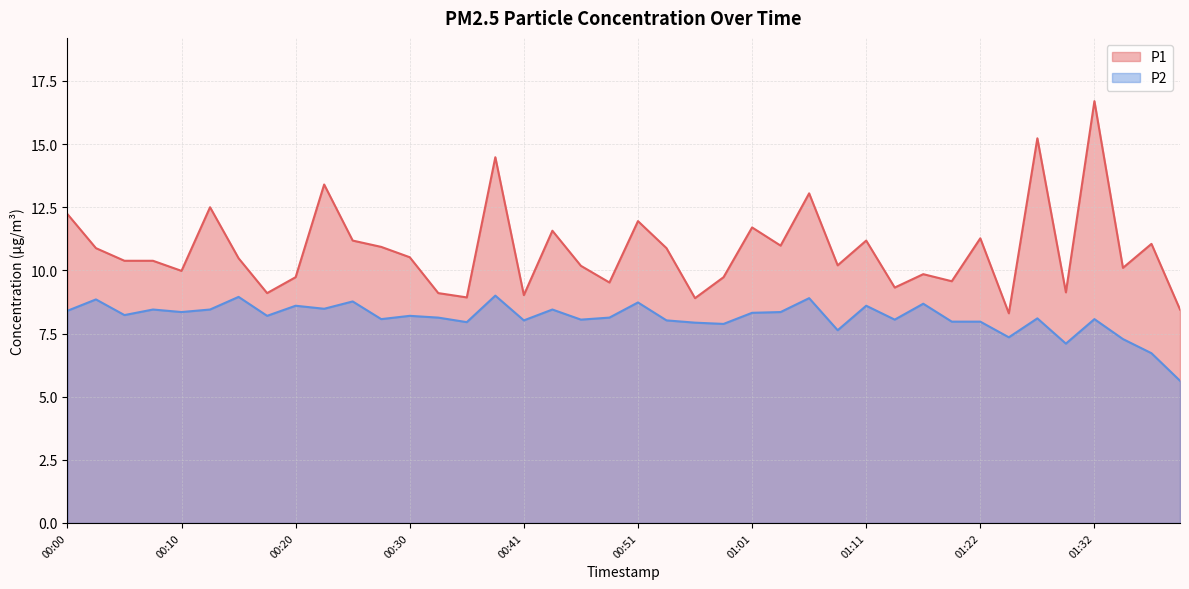

Reading left to right, transcribe all the data shown in this chart.

P1: 12.2	10.9	10.4	10.4	10.0	12.5	10.5	9.1	9.7	13.4	11.2	10.9	10.5	9.1	8.9	14.5	9.0	11.6	10.2	9.5	11.9	10.9	8.9	9.7	11.7	11.0	13.1	10.2	11.2	9.3	9.8	9.6	11.3	8.3	15.2	9.1	16.7	10.1	11.1	8.4
P2: 8.4	8.8	8.2	8.4	8.3	8.4	8.9	8.2	8.6	8.5	8.8	8.1	8.2	8.1	8.0	9.0	8.0	8.4	8.1	8.1	8.7	8.0	7.9	7.9	8.3	8.3	8.9	7.6	8.6	8.1	8.7	8.0	8.0	7.3	8.1	7.1	8.1	7.3	6.7	5.6